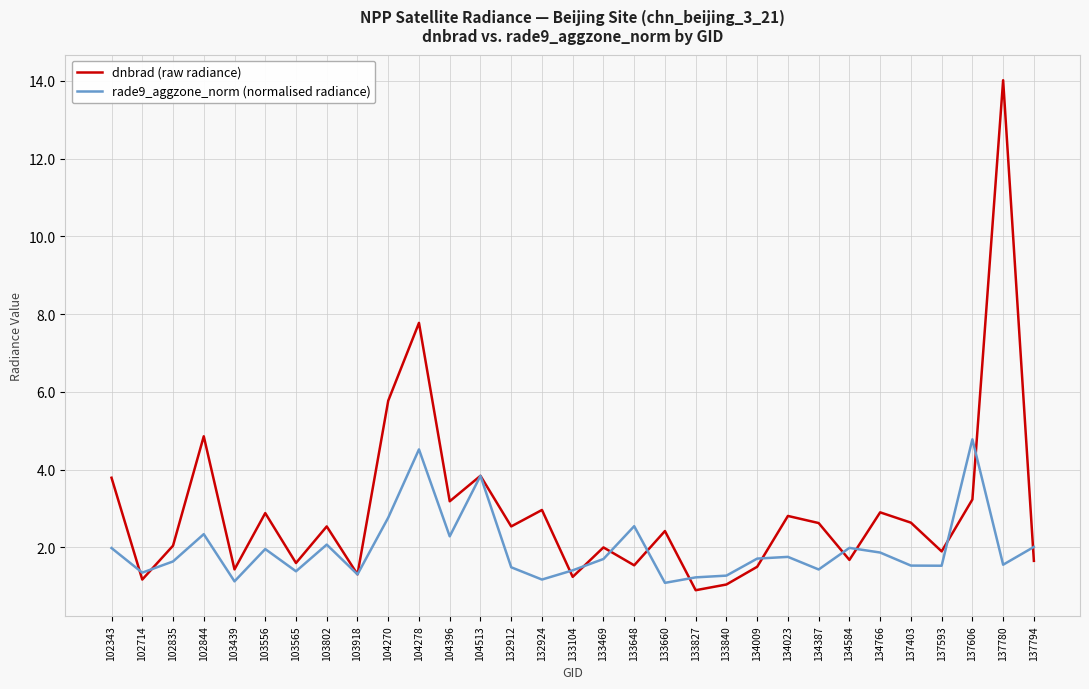

At which category does dnbrad (raw radiance) reach its first local peak?

102844